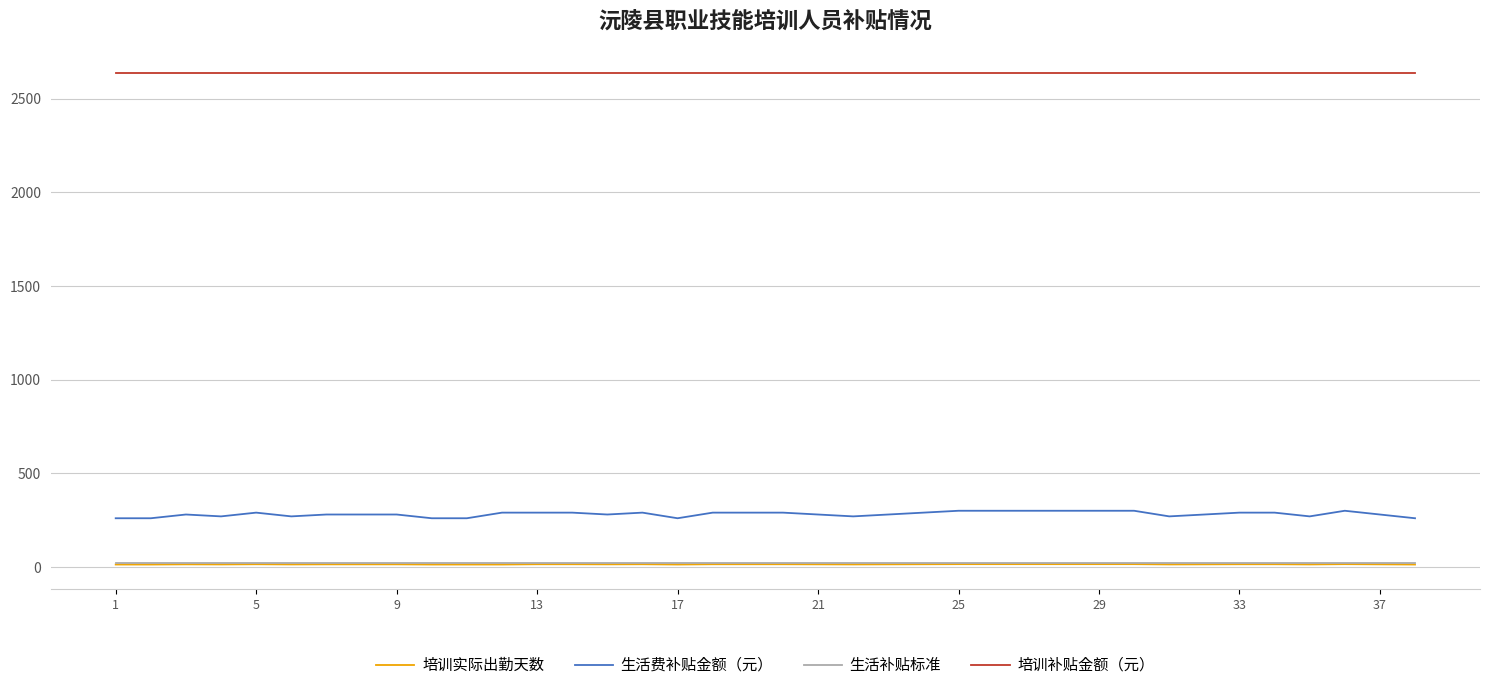

Which series has the widest spread of values?

生活费补贴金额（元）